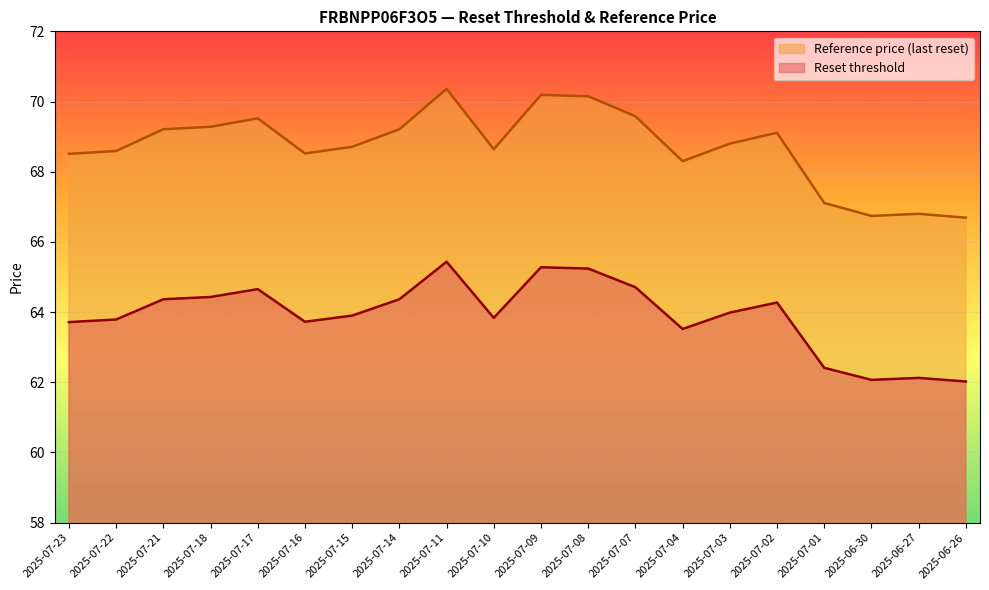

In Reference price, how many points are higher than both neighbors (excluding endpoints)?

5